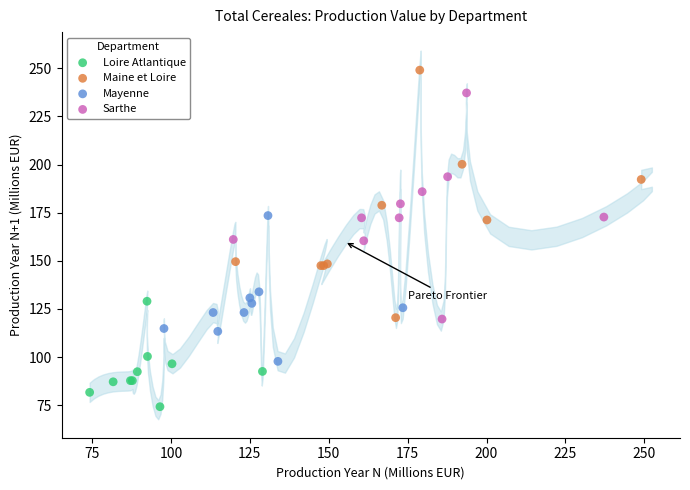

What are all the series names shown in the legend?

Loire Atlantique, Maine et Loire, Mayenne, Sarthe